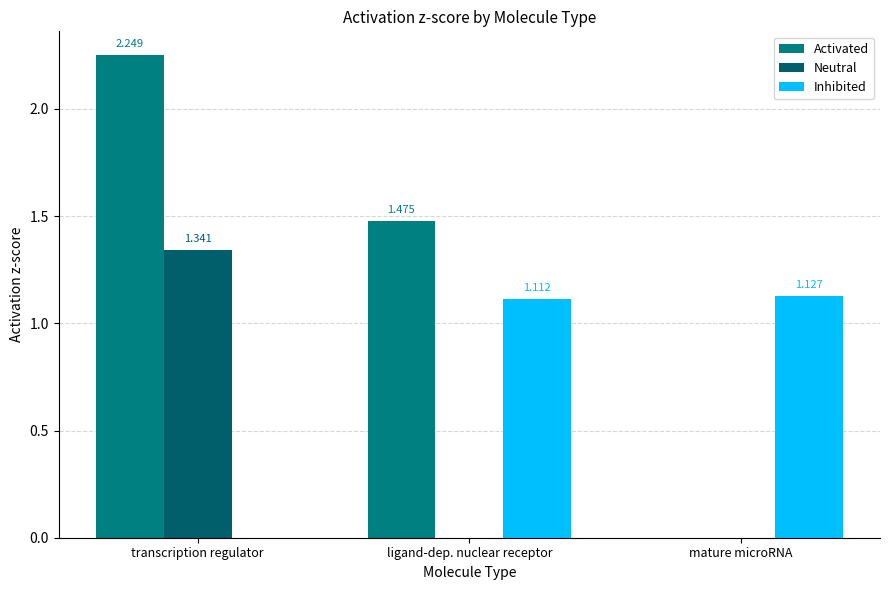

How many groups of bars are there?

3